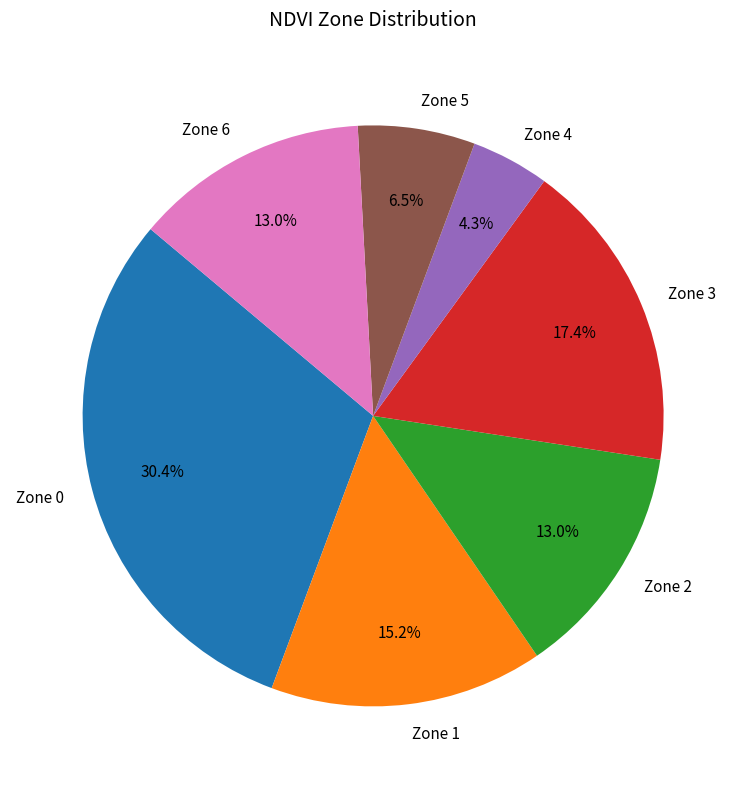

Between Zone 1 and Zone 3, which is larger?

Zone 3